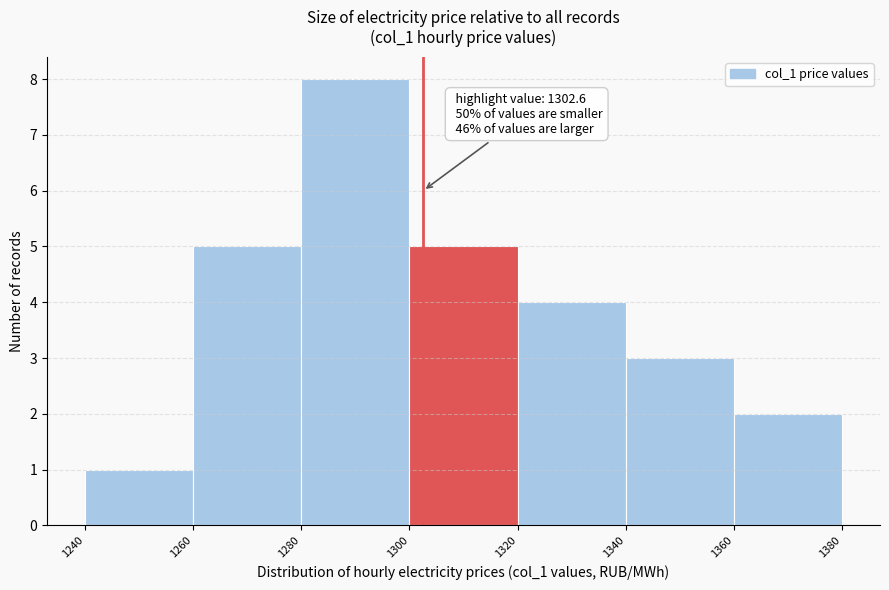

Over which range of the x-axis is the bar tallest?

1280 to 1300